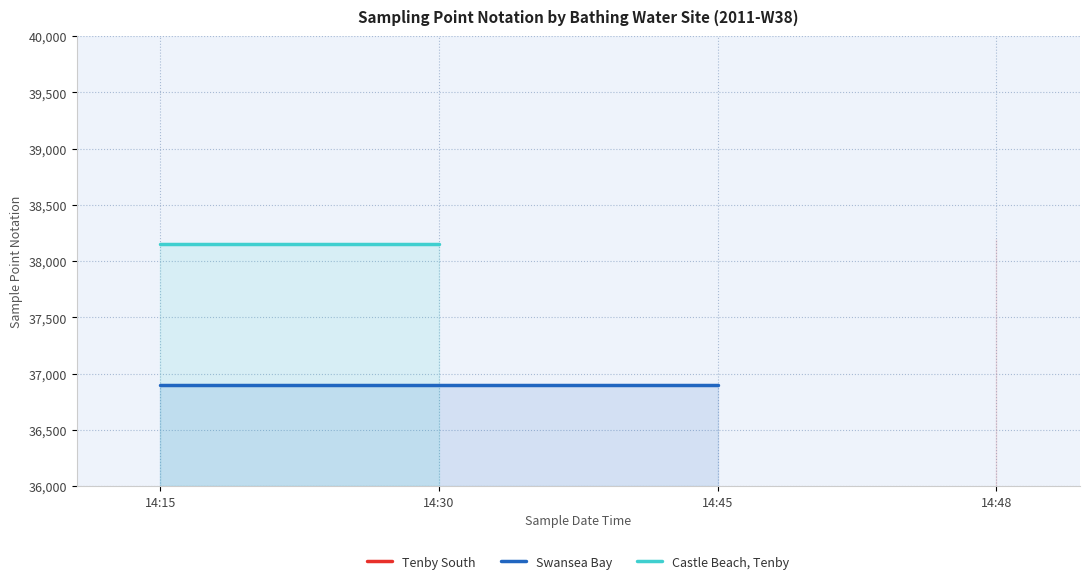

True or false: Tenby South and Swansea Bay cross at least once.

False